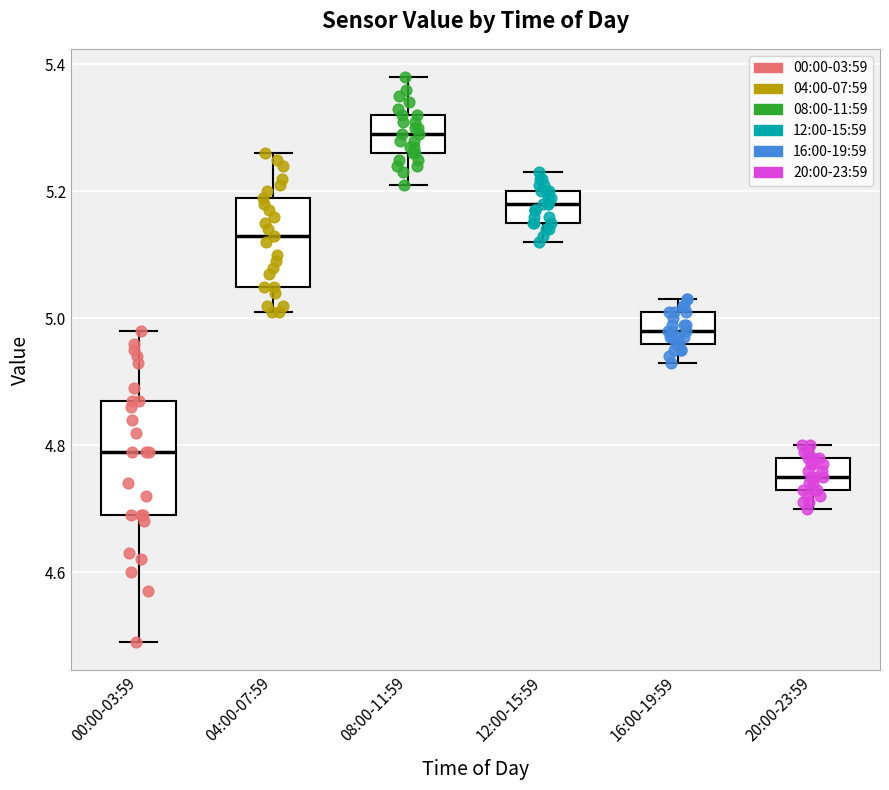

Where does the median line of the box for 16:00-19:59 sit on the y-axis? The values are not printed on the chart, so give them approximately, as read against the axis.

4.98